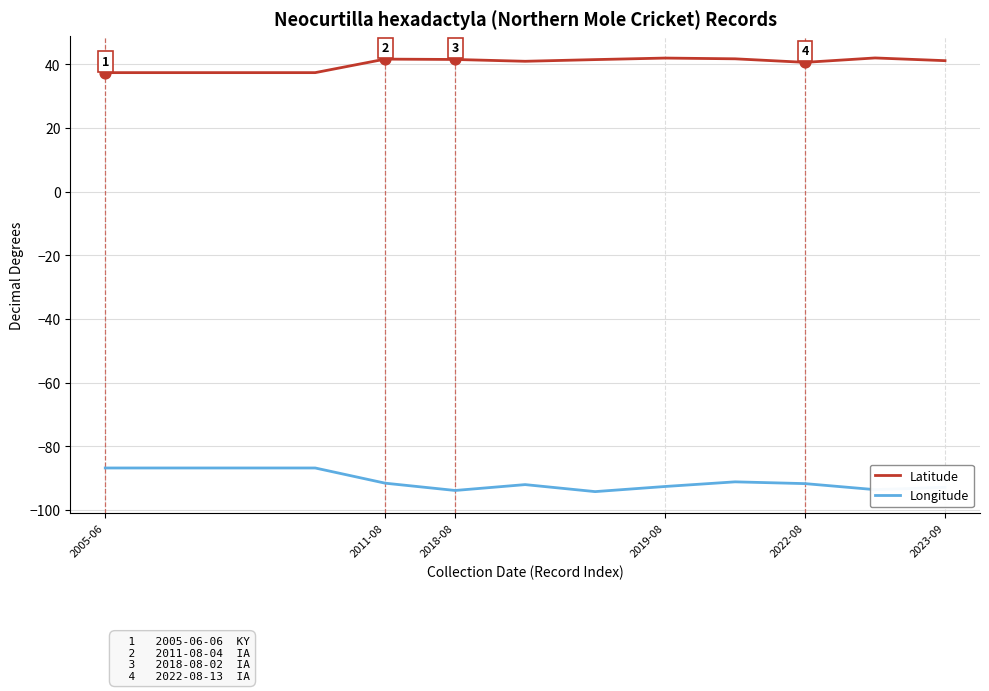

Which series has the largest total across all categories?

Latitude